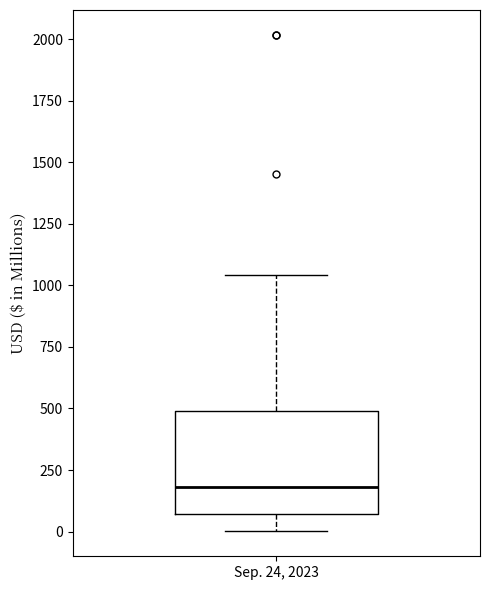

Where does the upper whisker of the box for Sep. 24, 2023 end on the y-axis? The values are not printed on the chart, so give them approximately, as read against the axis.

1050